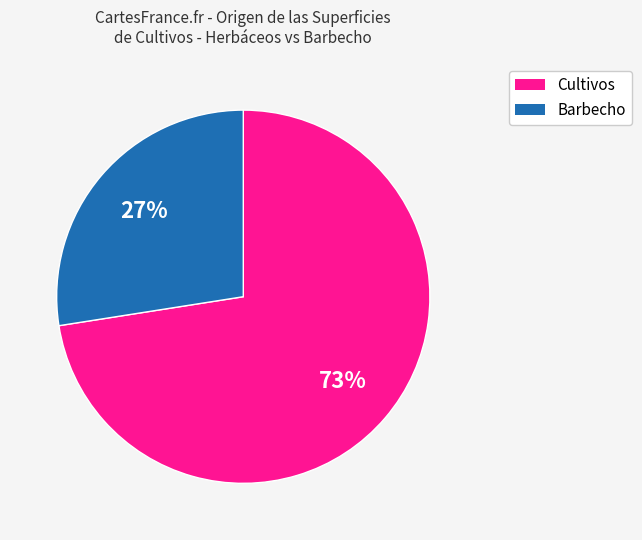

How many slices are in this pie chart?

2